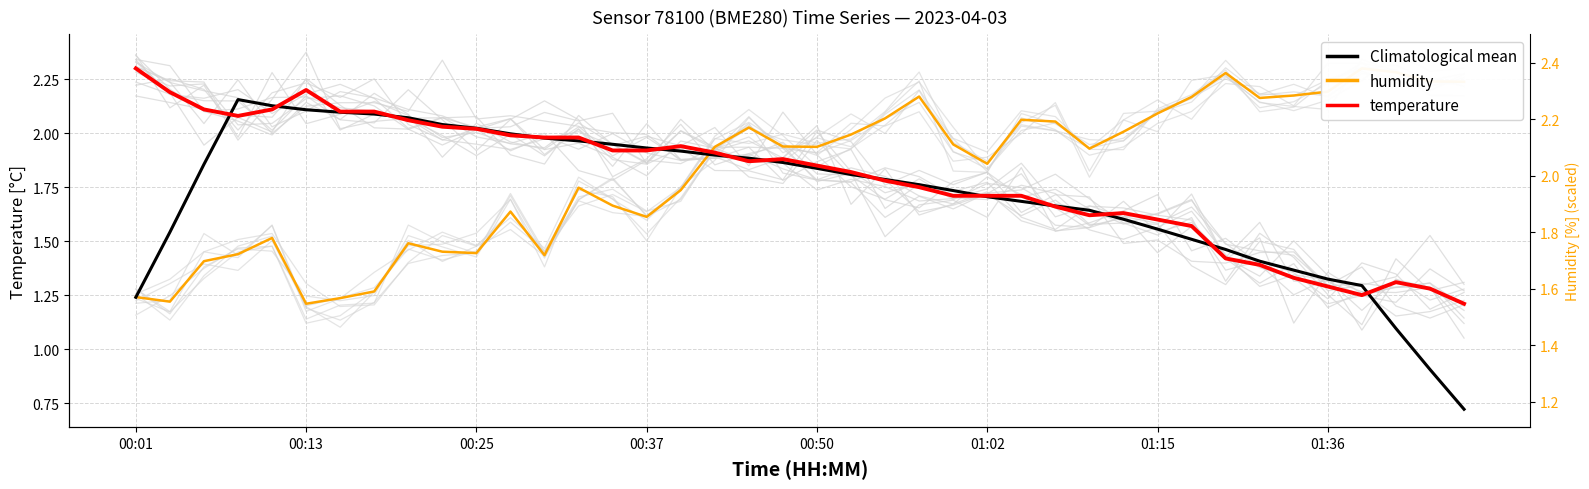

Where do Climatological mean and humidity first cross each other?

00:01 and 00:13